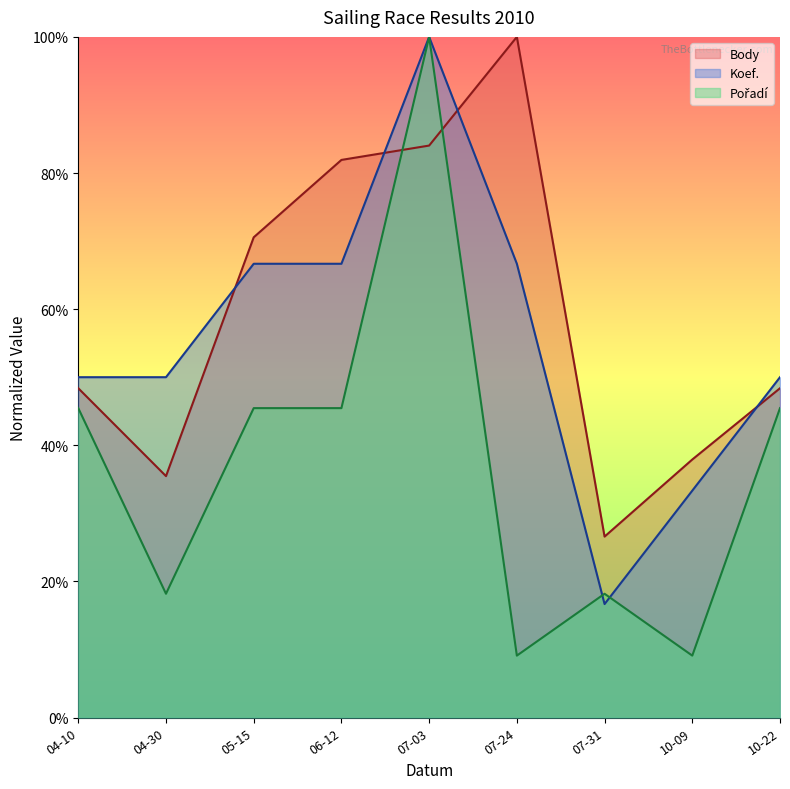

At how many categories does at least one series exceed 13?

9